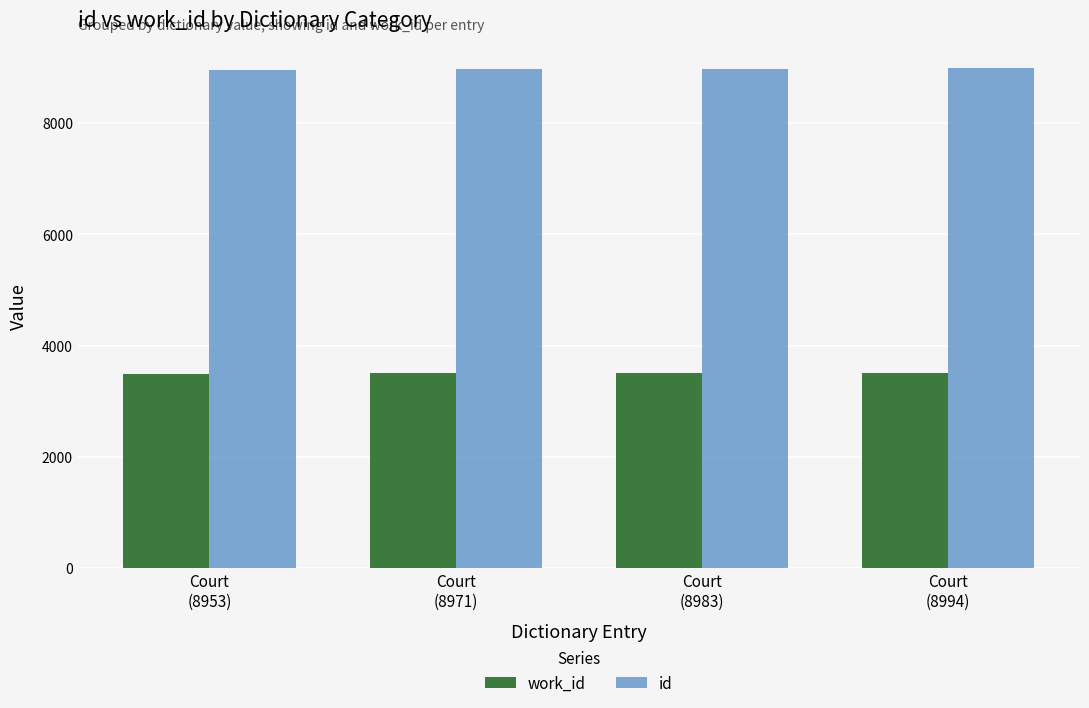

What value does the id series have at Court
(8994), to the nearest 10?

8990